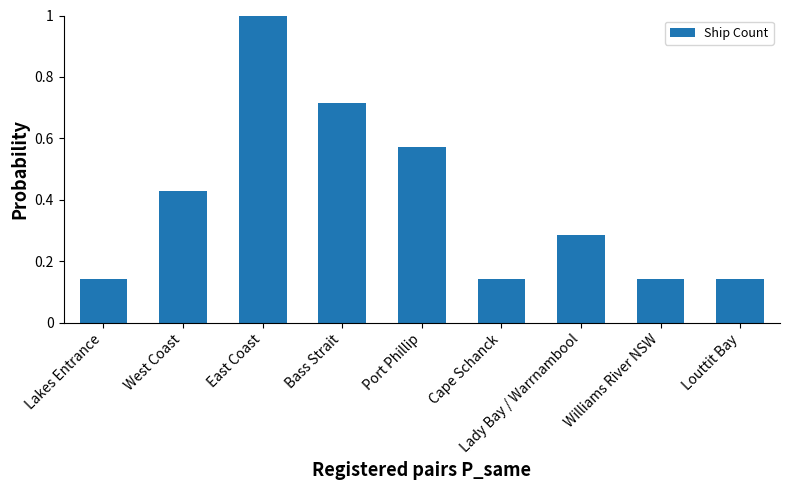

What is the sum of the values at Bass Strait and Williams River NSW?

0.9